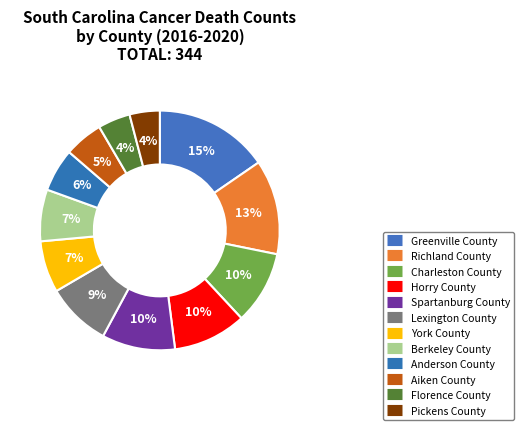

Do Horry County and Berkeley County together represent more than half of the pie?

No